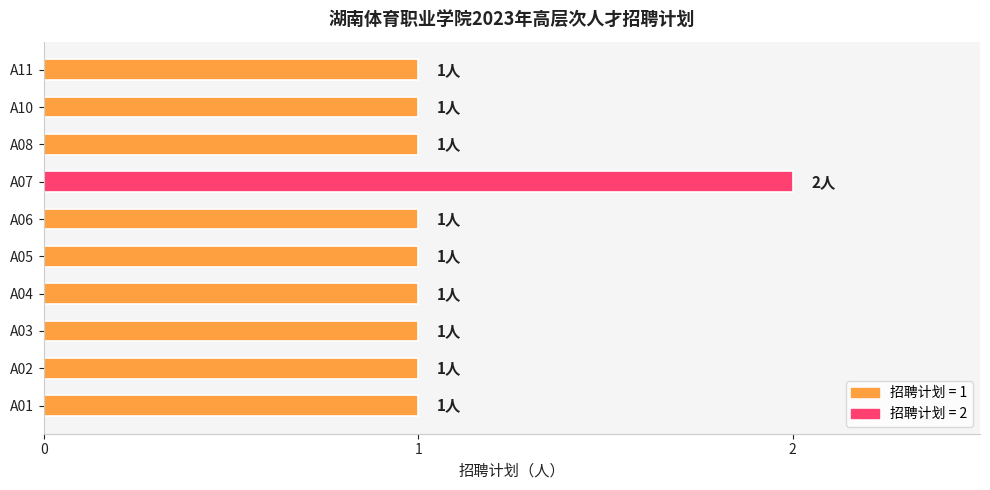

How many bars are there in total?

10